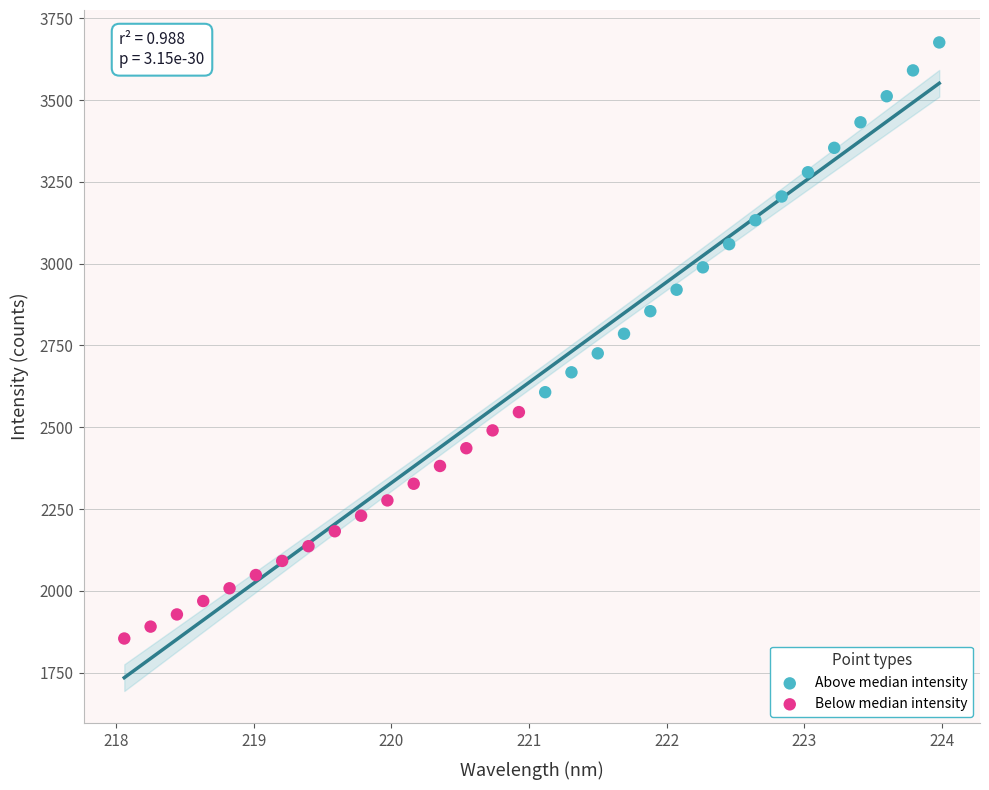

Which series reaches the minimum Y coordinate?

Below median intensity